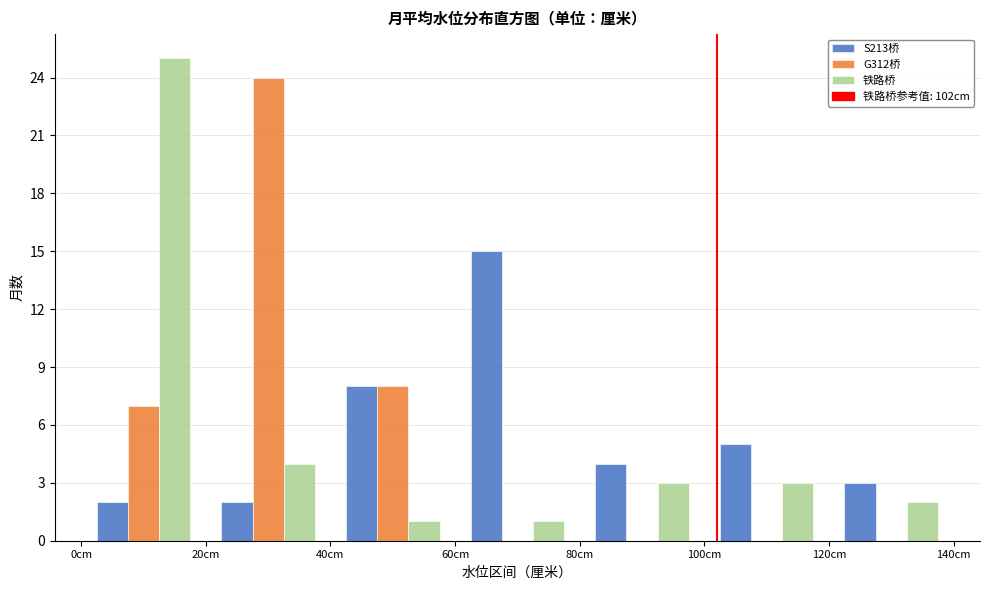

What is the height of the G312桥 bar covering 40 to 60 on the x-axis? The values are not printed on the chart, so give them approximately, as read against the axis.

8